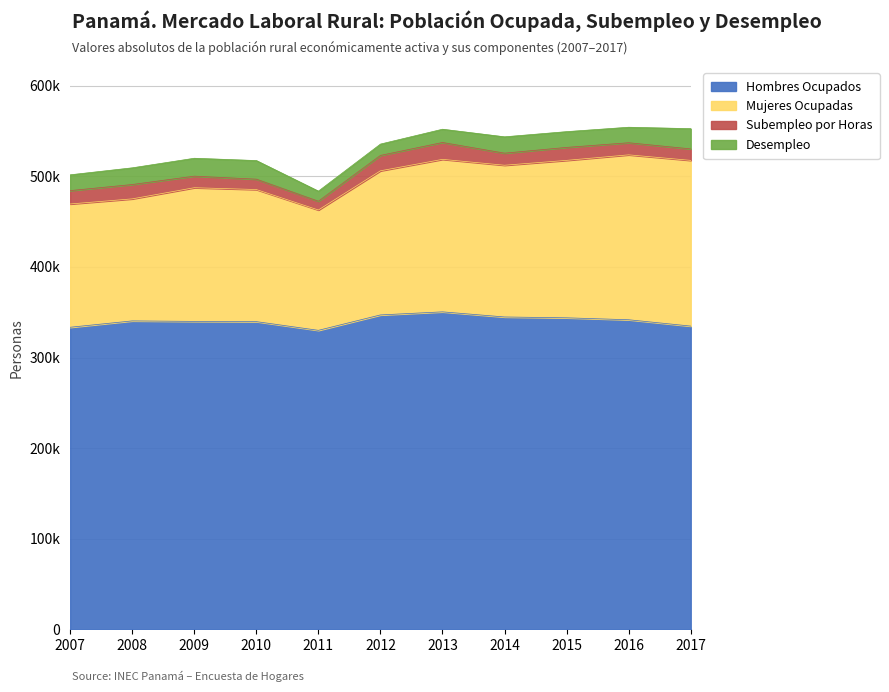

Reading left to right, extract all data points from this chart.

Hombres Ocupados: 2007=333459	2008=340474	2009=339936	2010=339689	2011=330057	2012=347072	2013=350470	2014=344816	2015=343884	2016=341742	2017=334743
Mujeres Ocupadas: 2007=136118	2008=134746	2009=147594	2010=145838	2011=132870	2012=159136	2013=168372	2014=167534	2015=173846	2016=182090	2017=182981
Subempleo por Horas: 2007=14757	2008=15840	2009=12769	2010=11443	2011=9665	2012=16979	2013=18626	2014=13331	2015=14313	2016=13341	2017=12647
Desempleo: 2007=17435	2008=18414	2009=19747	2010=20533	2011=11144	2012=12513	2013=14635	2014=18033	2015=17389	2016=17120	2017=22350